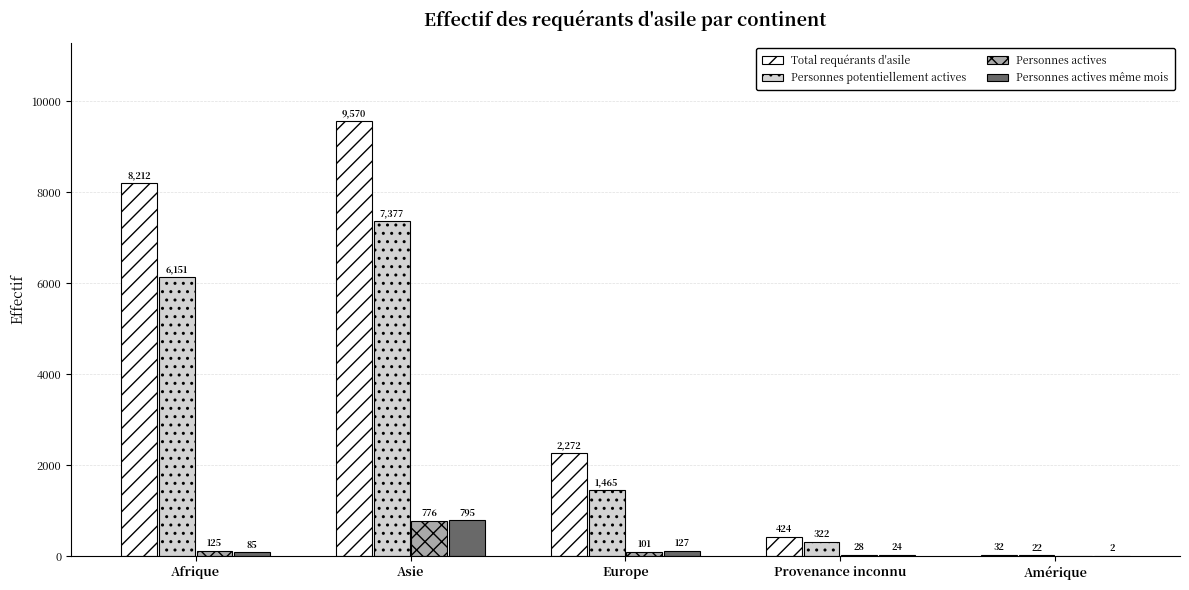

Which series changed the most between Europe and Amérique?

Total requérants d'asile